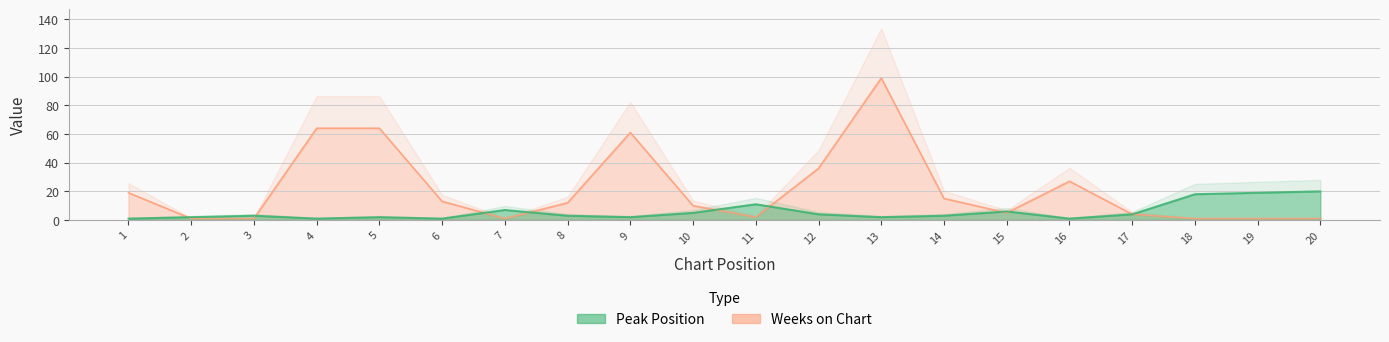

How many distinct data groups are displayed?

2